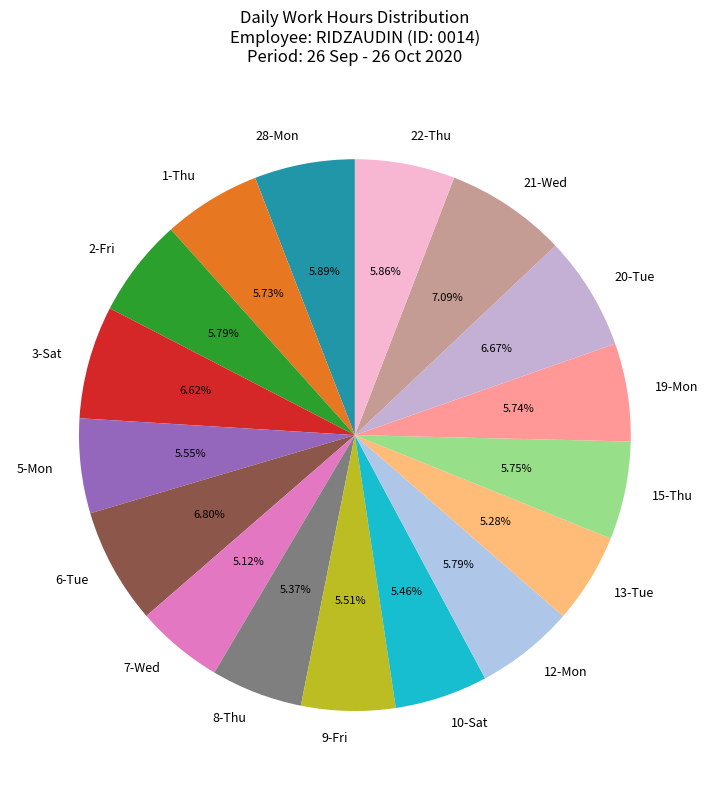

What is the ratio of the value at 22-Thu to the value at 7-Wed?

1.1